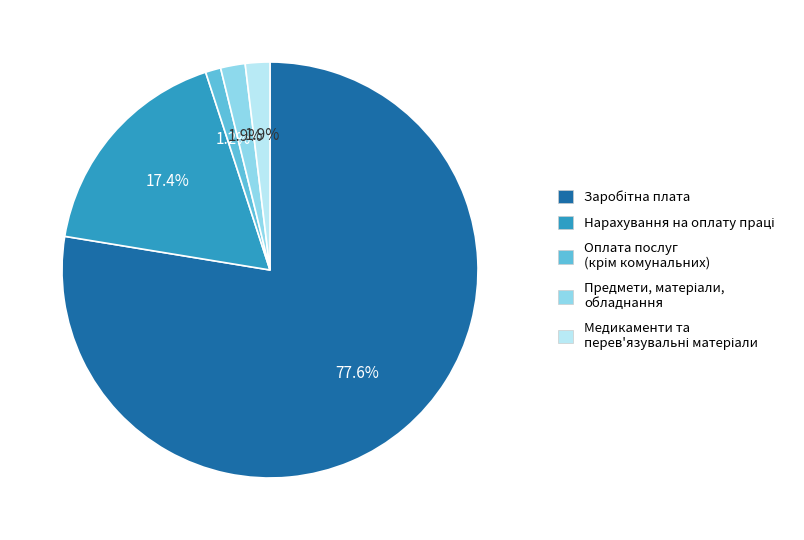

Is there any slice that represents more than half of the pie?

Yes